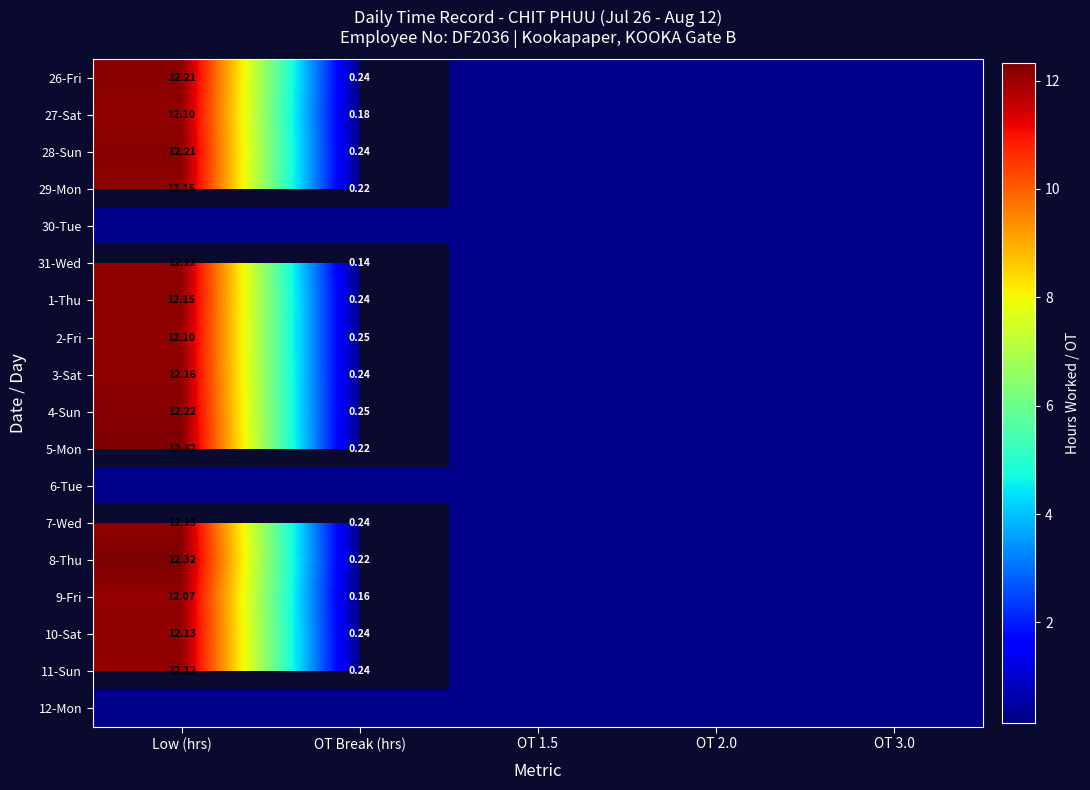

Between OT 2.0 and OT 1.5, which is larger?

OT 2.0